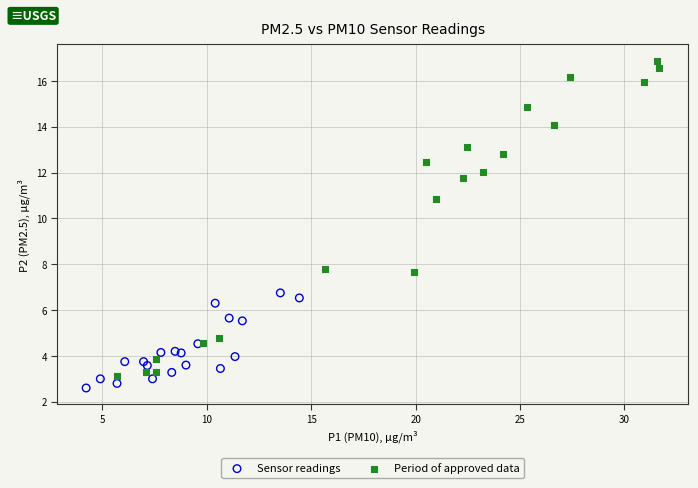

Which series reaches the maximum Y coordinate?

Period of approved data